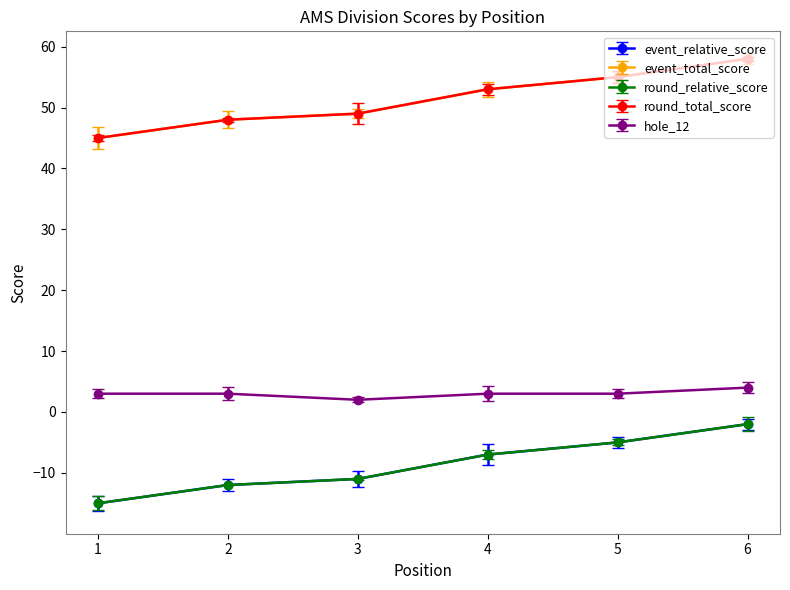

Is this an area chart (filled region under the line)?

No